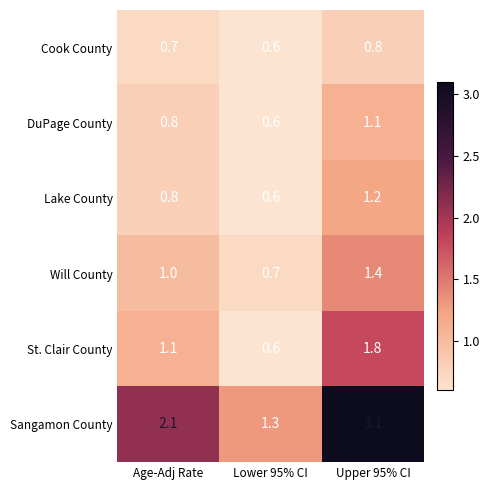

Between Age-Adj Rate and Upper 95% CI, which series saw the biggest shift?

Sangamon County